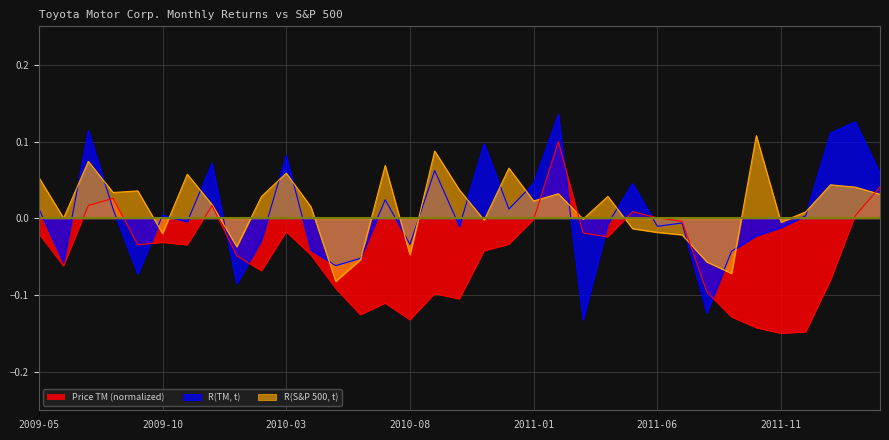

List the series in order of their peak value, highest first.

R(TM, t), R(S&P 500, t), Price TM (normalized)